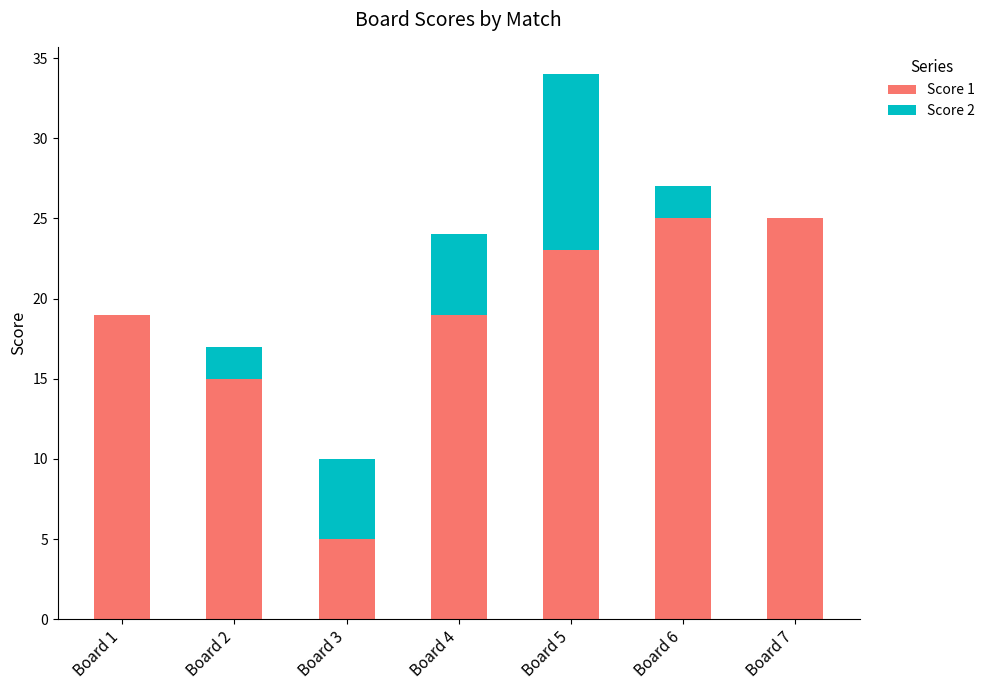

Reading left to right, what are the values for Score 1?

Board 1=19	Board 2=15	Board 3=5	Board 4=19	Board 5=23	Board 6=25	Board 7=25